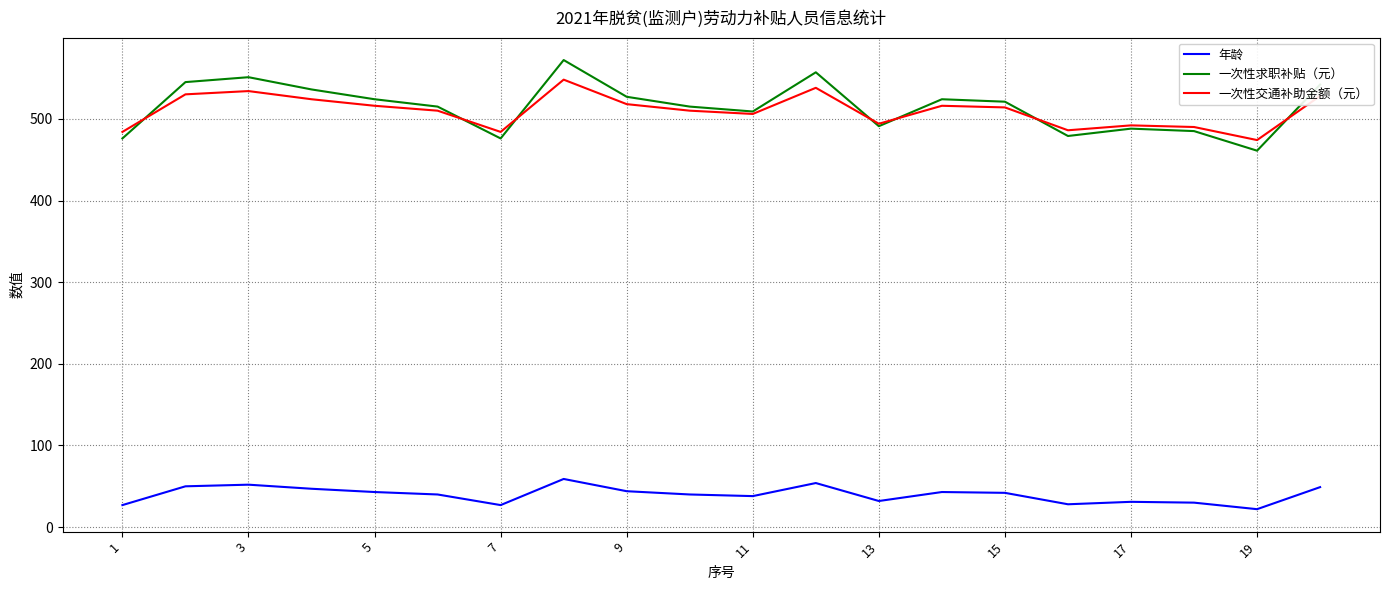

What is the maximum value for 一次性求职补贴（元）?

572